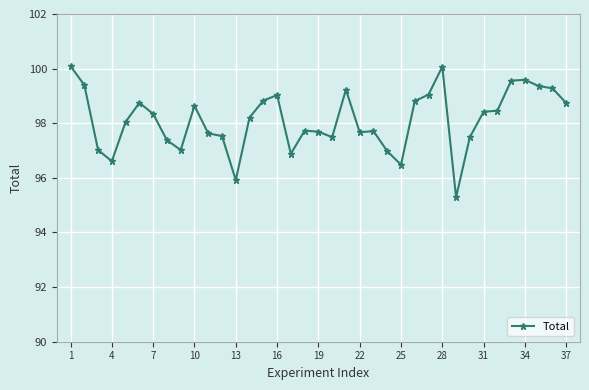

True or false: the data has more than 2 interior local peaks.

True